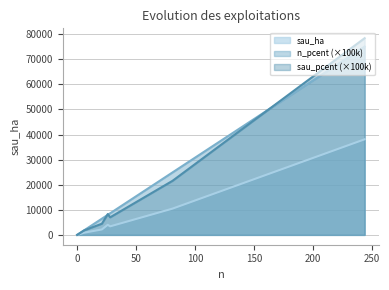

Which series has the widest spread of values?

sau_pcent